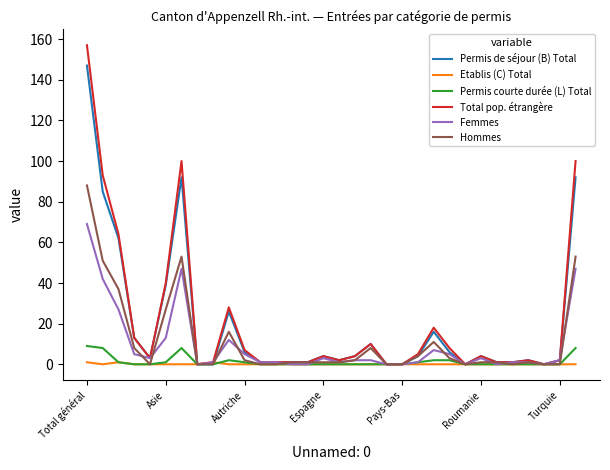

What is the difference between the maximum and second lowest values in the Hommes series?

88